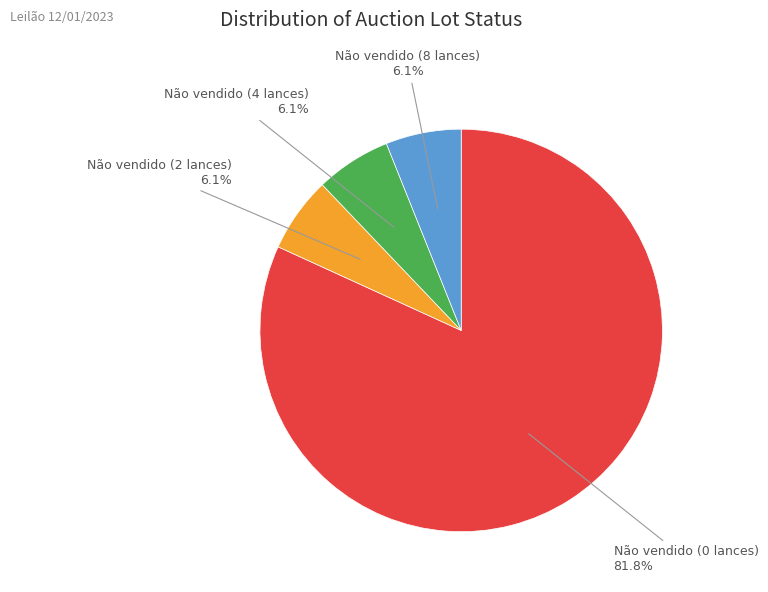

Which category has the biggest portion of the pie?

Não vendido (0 lances)